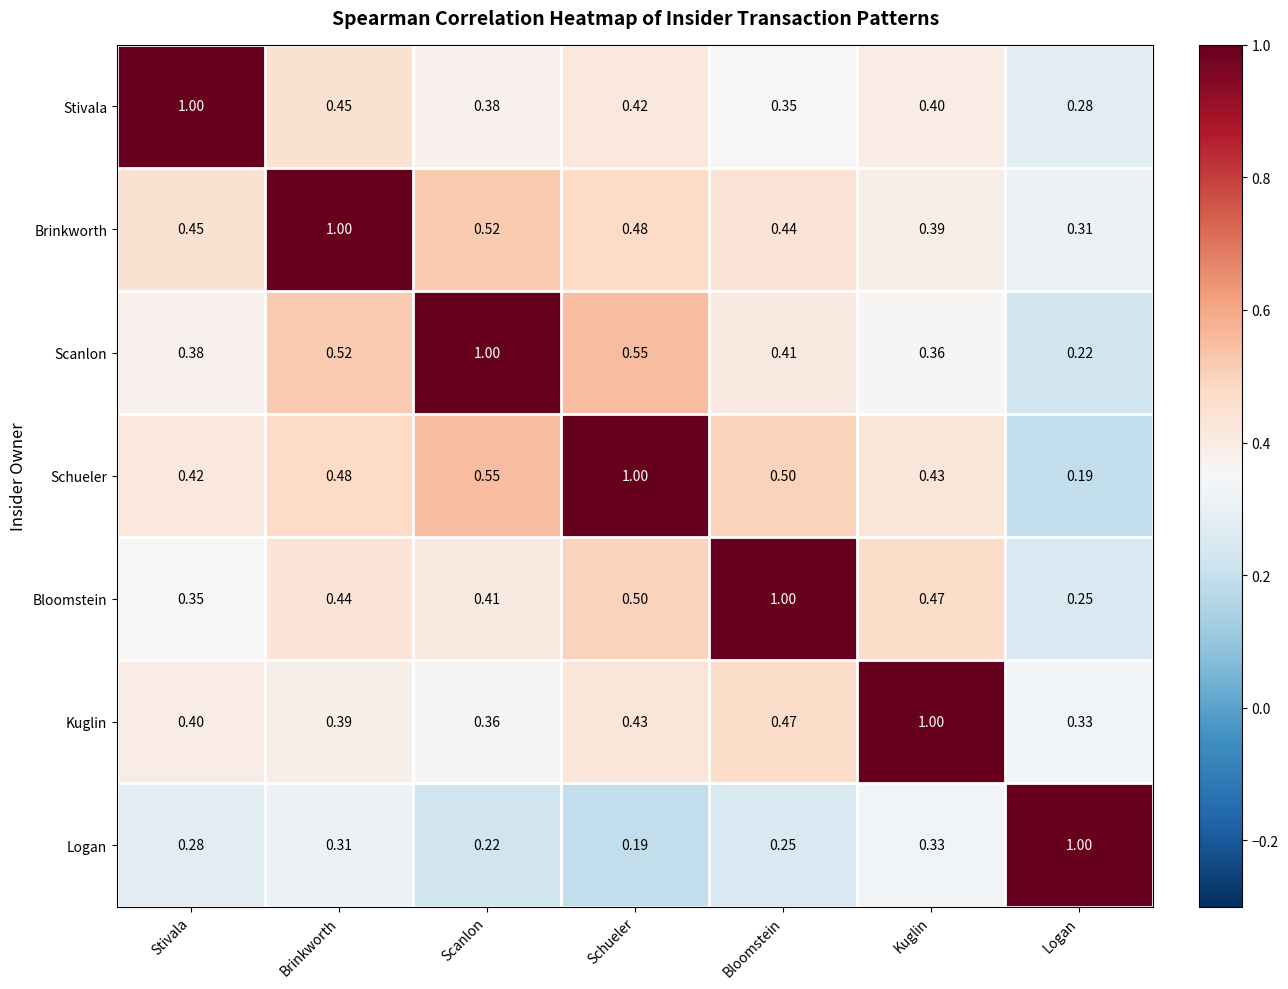

Where is Bloomstein nearest to the value 0?

Logan